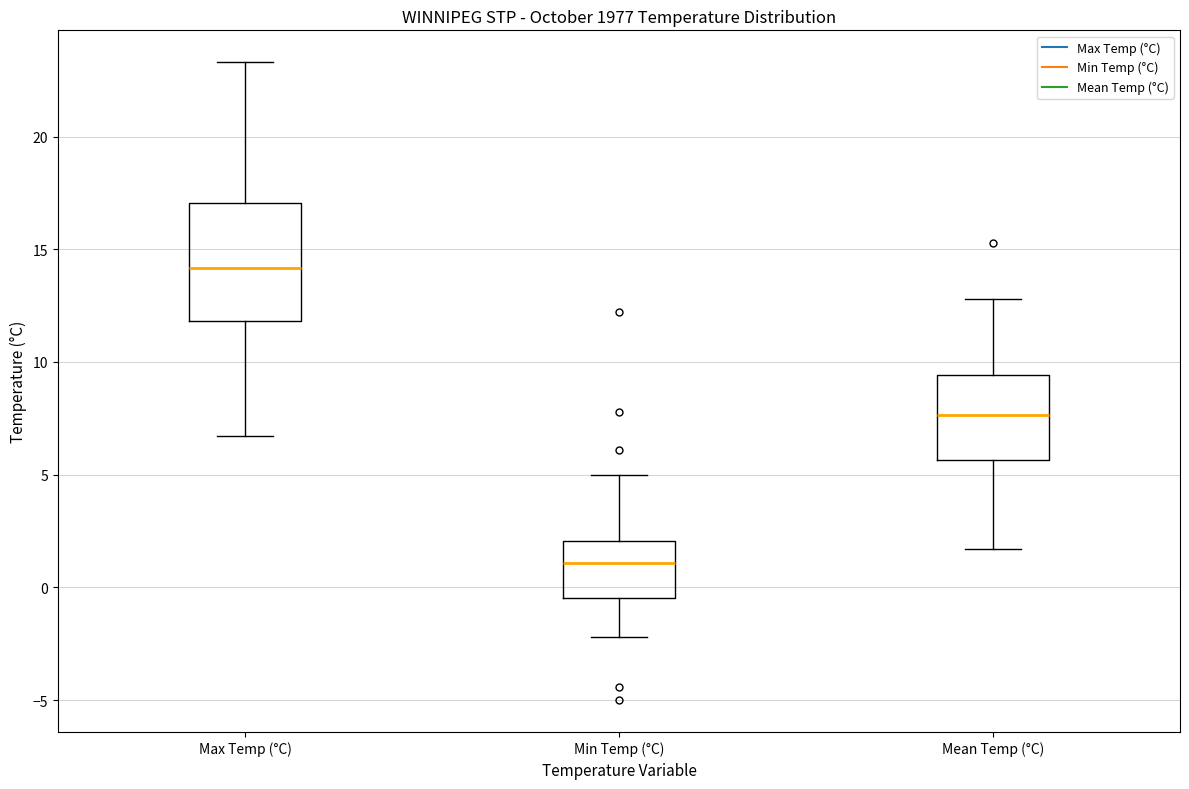

Reading left to right, transcribe this box plot: for each box, give where its median line is, the range the box spans, and where its two whiskers end, as read against the y-axis. The values are not printed on the chart, so give them approximately, as read against the axis.

Max Temp (°C): median 14.0, box 12.0 to 17.0, whiskers 6.5 to 23.5
Min Temp (°C): median 1.0, box -0.5 to 2.0, whiskers -2.0 to 5.0
Mean Temp (°C): median 7.5, box 5.5 to 9.5, whiskers 1.5 to 13.0